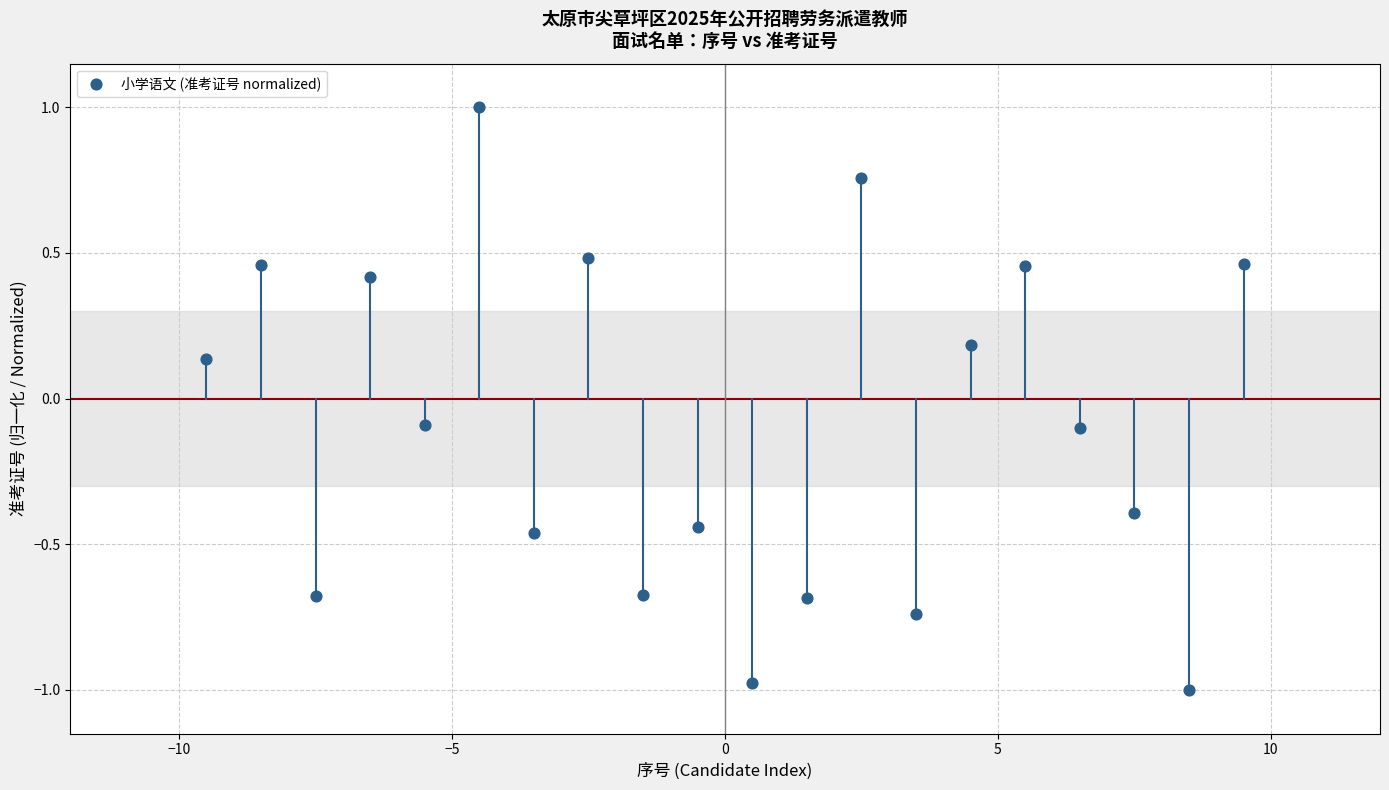

What is the range of X values (max minus min)?

19.0